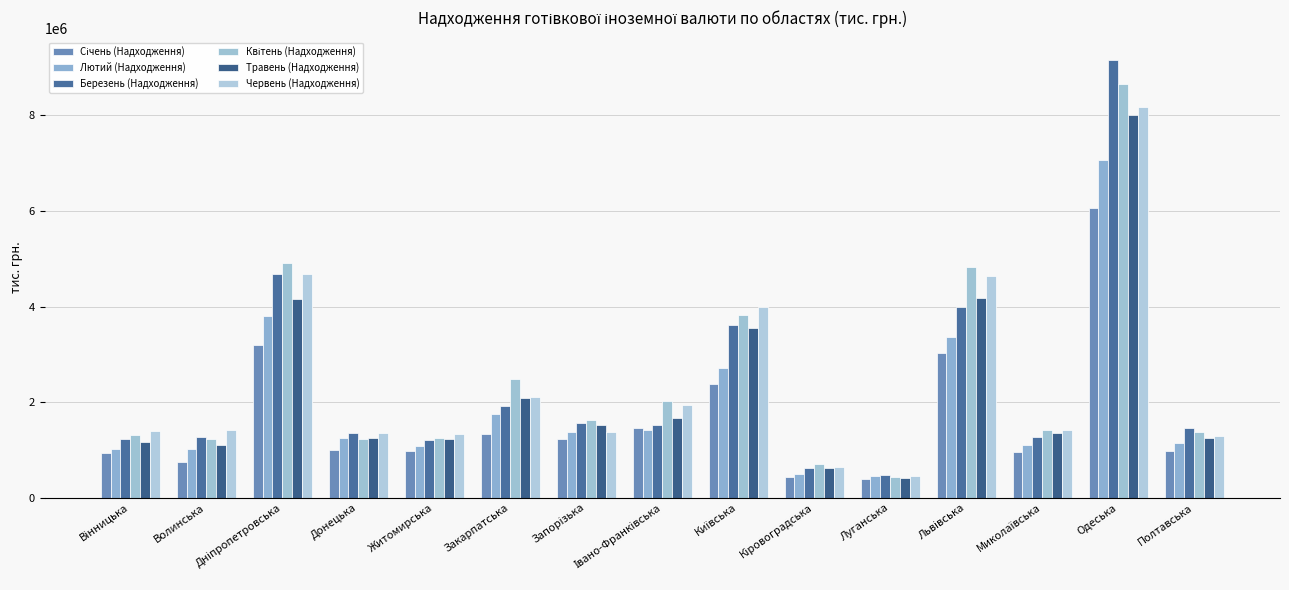

What is the smallest value displayed?

384226.2